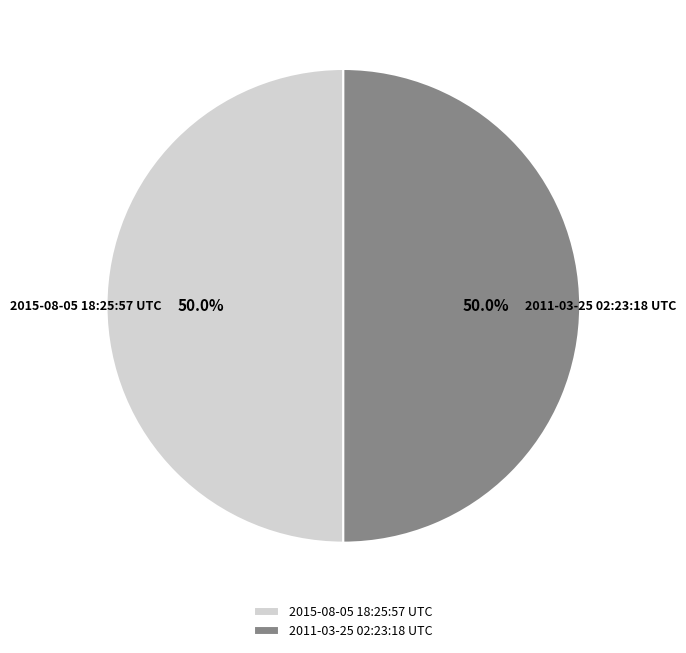

What is the total percentage of 2011-03-25 02:23:18 UTC and 2015-08-05 18:25:57 UTC?

100.0%